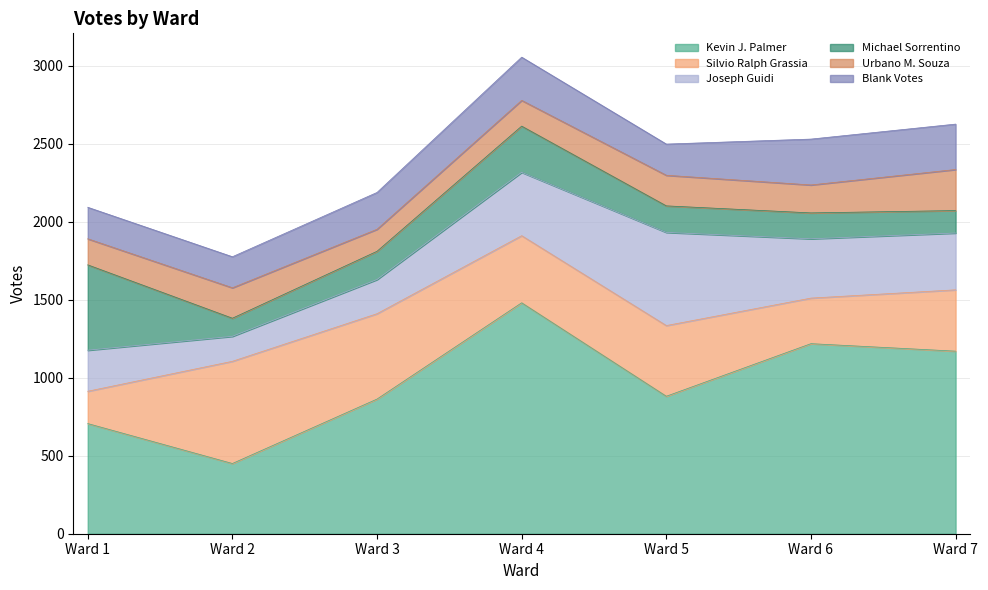

Which series has the widest spread of values?

Kevin J. Palmer